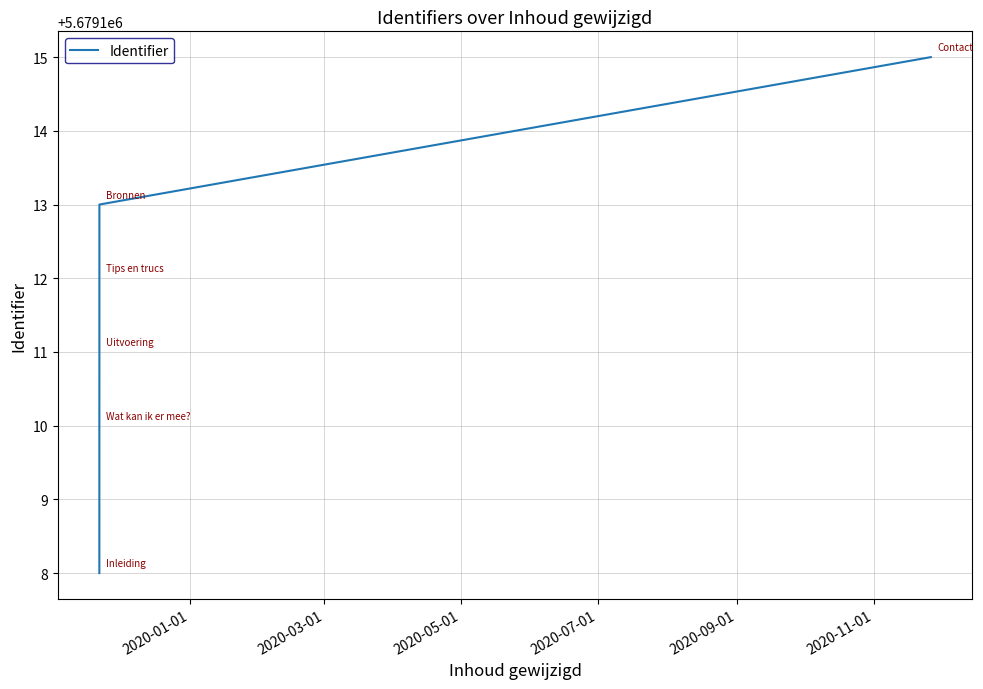

True or false: the data has more than 0 interior local peaks.

False